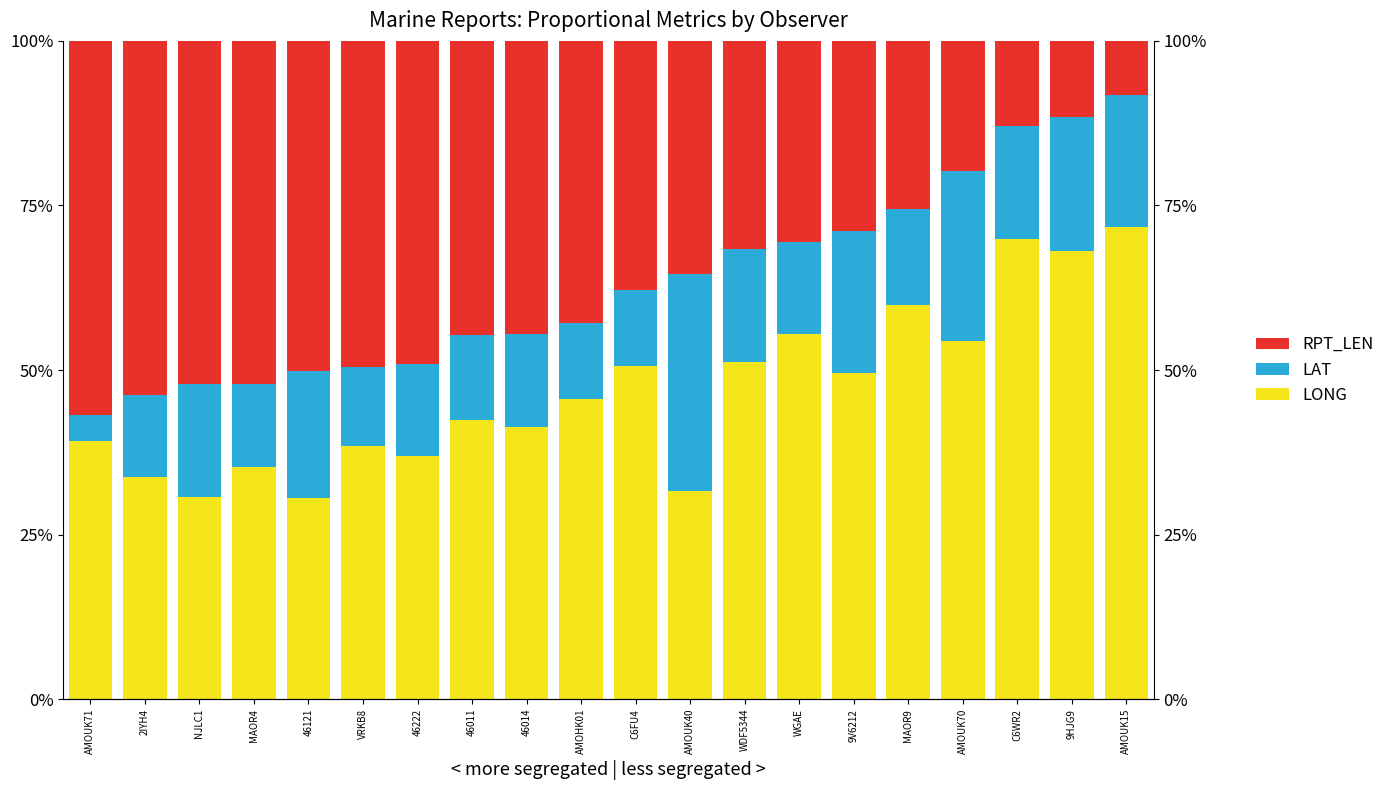

Which series has the widest spread of values?

RPT_LEN